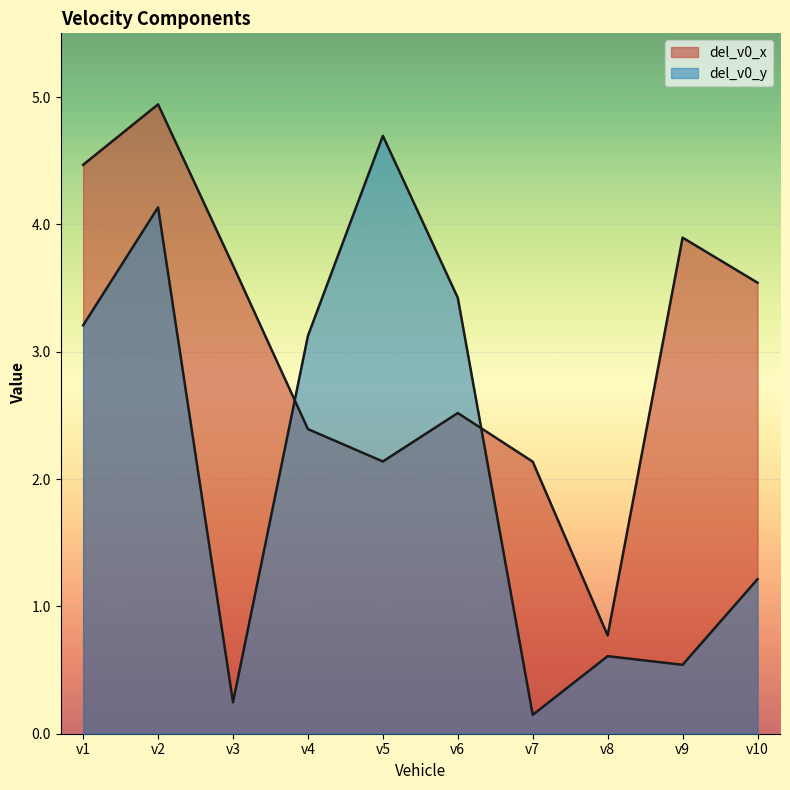

Which series has the largest total across all categories?

del_v0_x